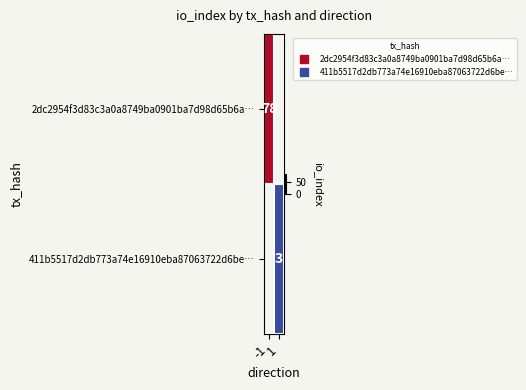

Rank the categories by 411b5517d2db773a74e16910eba87063722d6be… value from highest to lowest.

-1, 1